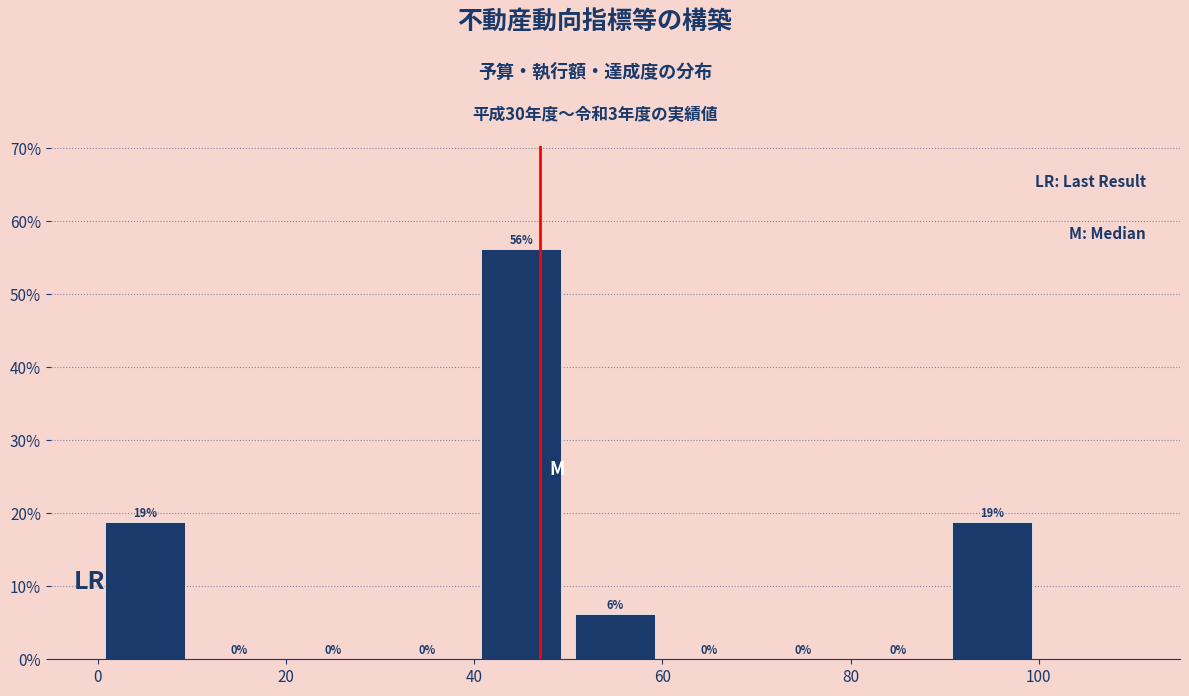

Which range on the x-axis has the tallest bar?

40 to 50